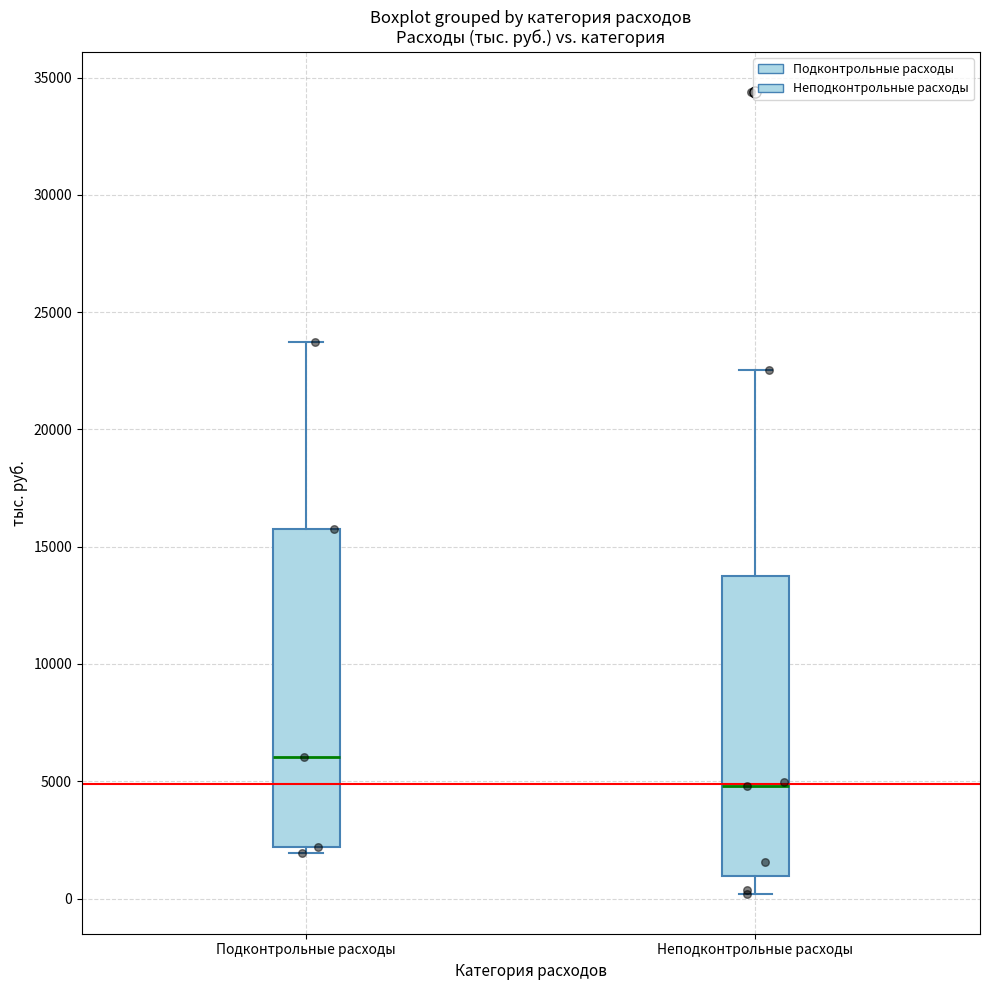

Which box is the tallest, from its lower edge to its upper edge?

Подконтрольные расходы